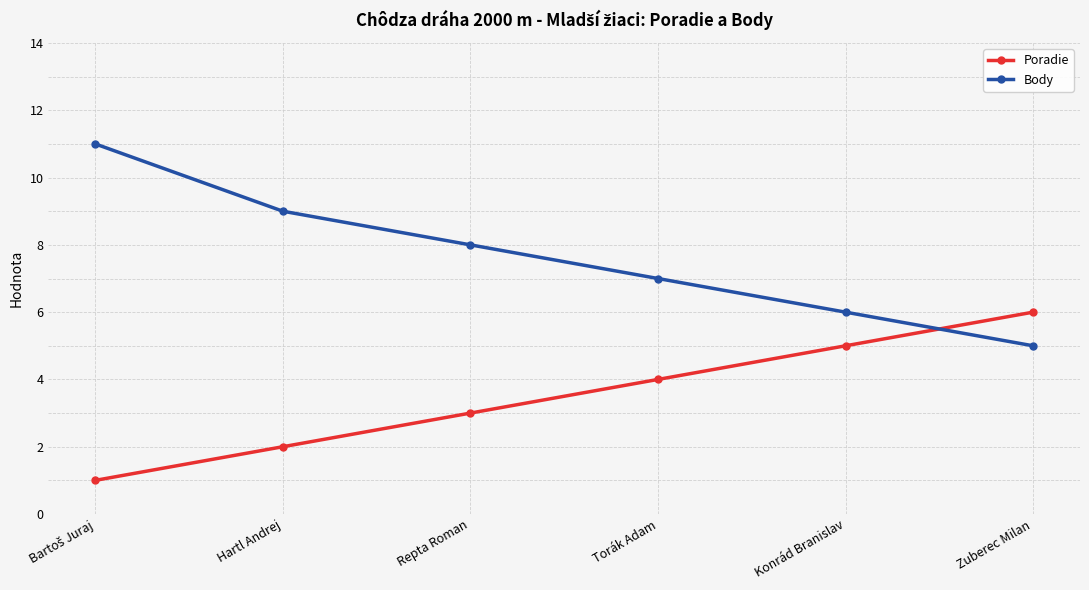

After their last crossing, which series has the higher values: Poradie or Body?

Poradie